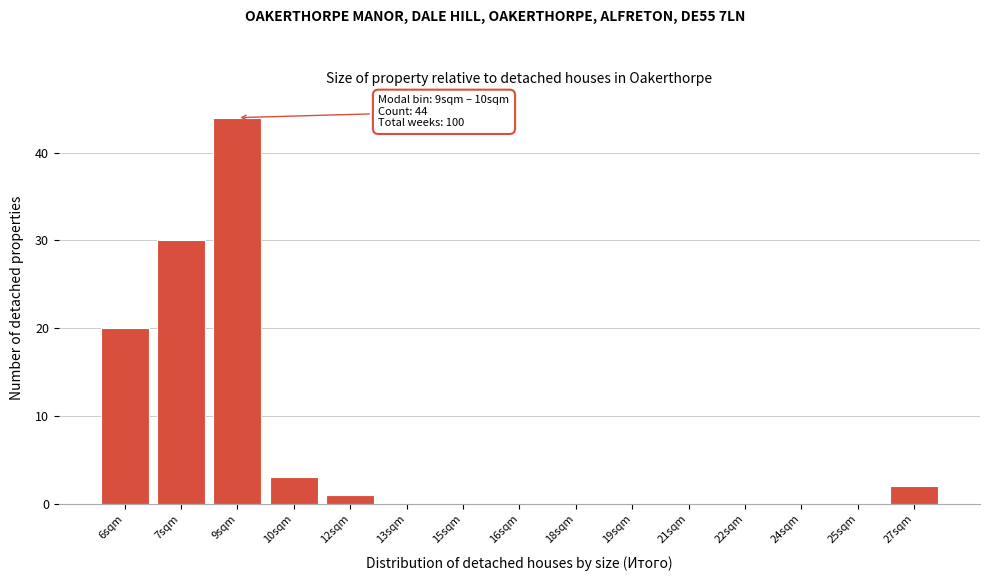

Reading left to right, extract all data points from this chart.

6sqm=20	7sqm=30	9sqm=44	10sqm=3	12sqm=1	13sqm=0	15sqm=0	16sqm=0	18sqm=0	19sqm=0	21sqm=0	22sqm=0	24sqm=0	25sqm=0	27sqm=2